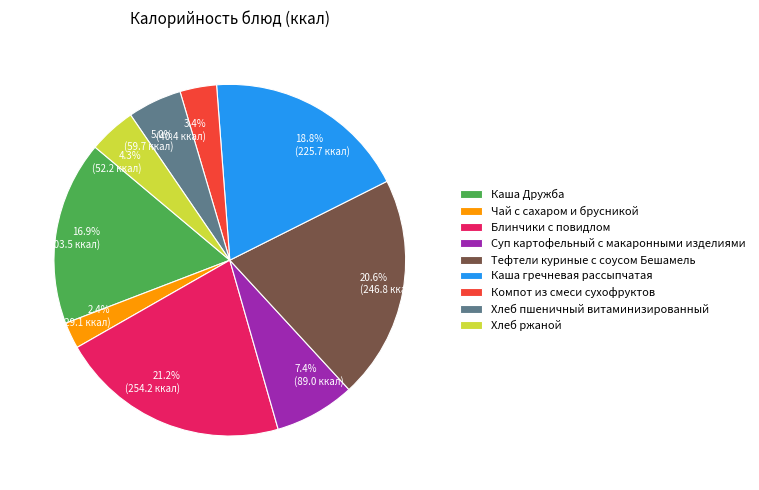

The Хлеб пшеничный витаминизированный slice represents 5% of the pie. True or false?

True